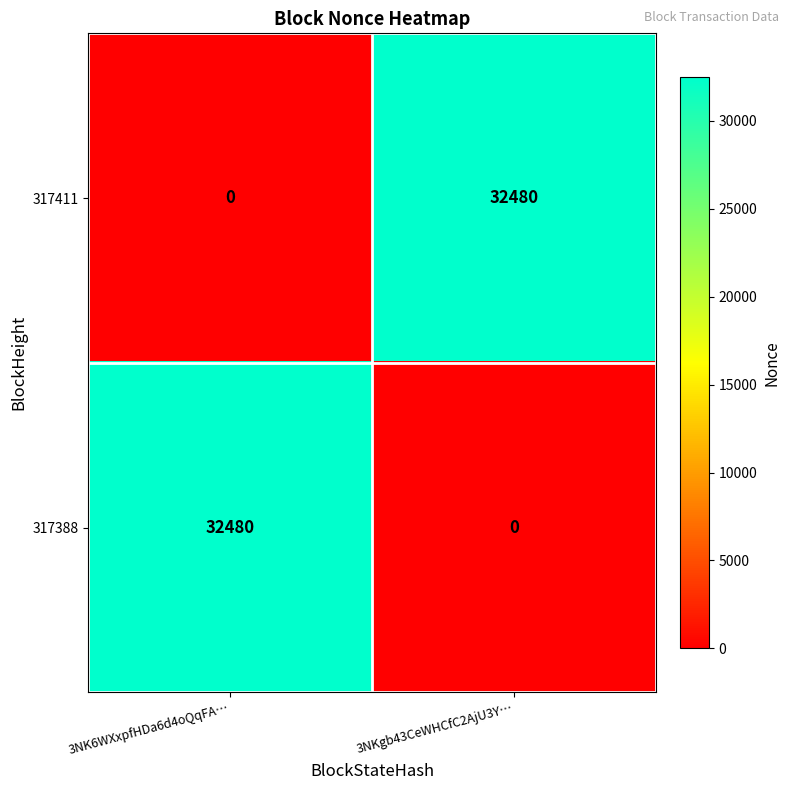

What is the difference between the highest and lowest values at 3NK6WXxpfHDa6d4oQqFA…?

32480